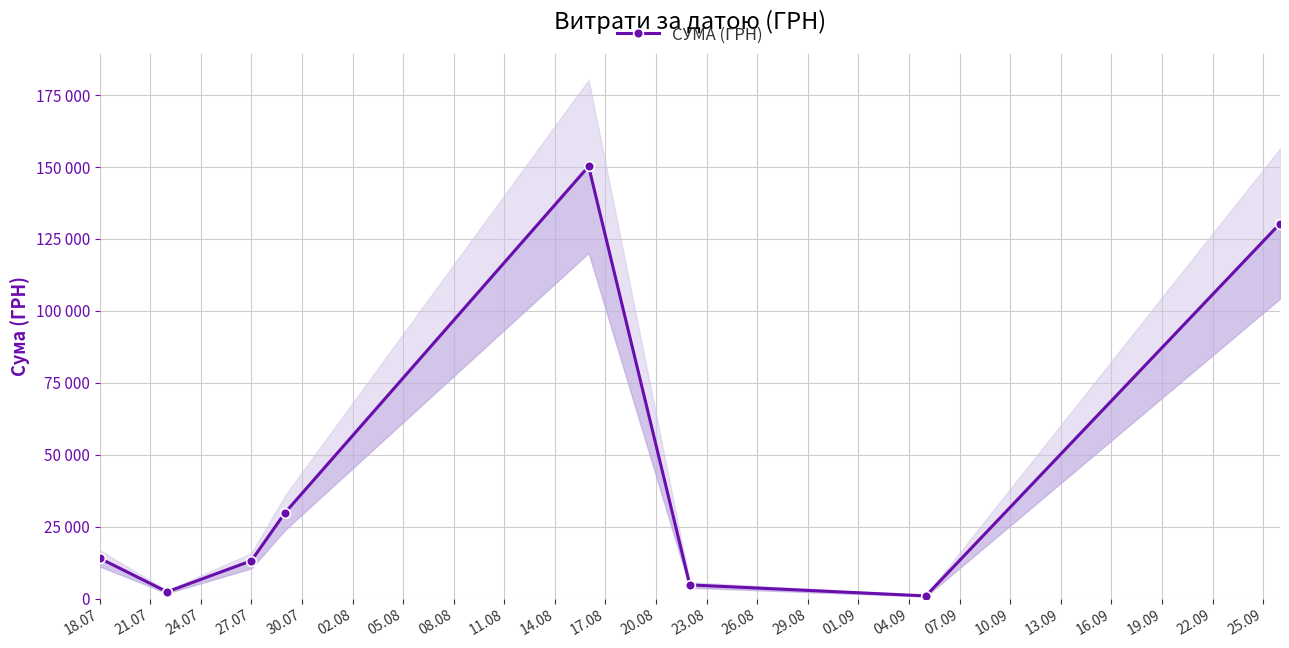

How many data points are less than 14071?

4